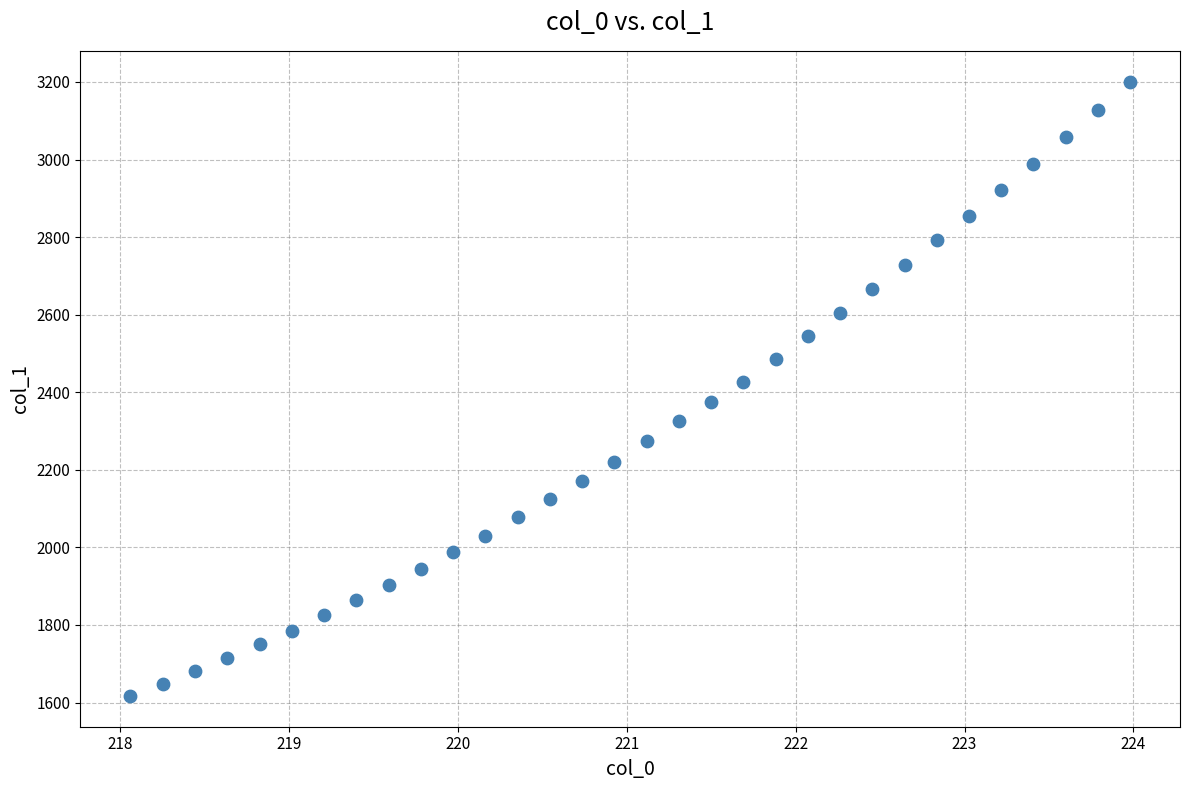

What is the range of Y values (max minus min)?

1584.2